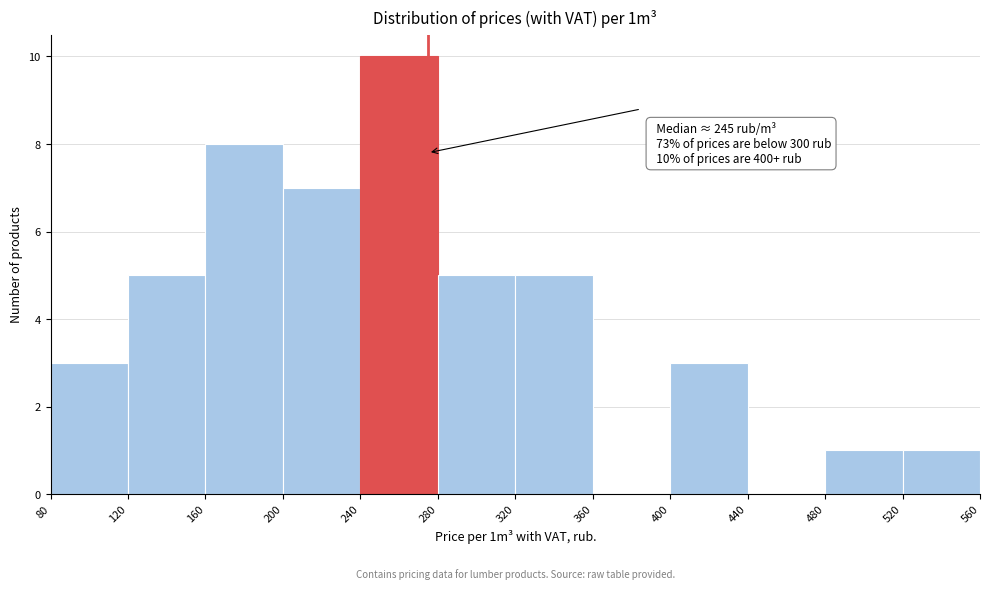

Over which range of the x-axis is the bar tallest?

240 to 280